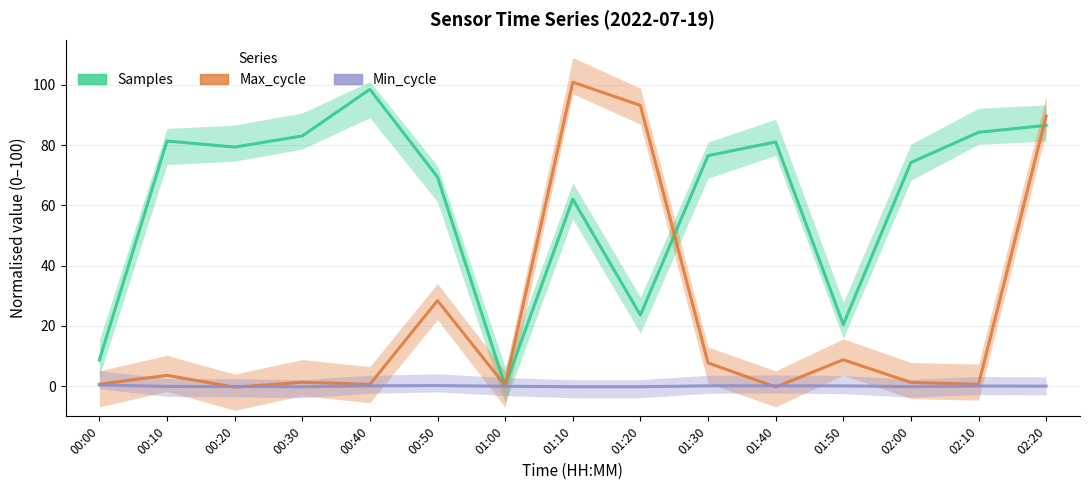

What is the minimum value shown in the chart?

-0.3